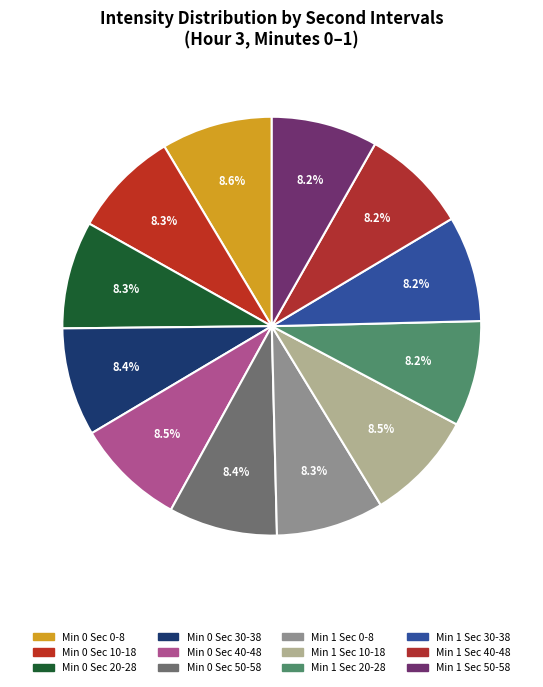

How many slices are in this pie chart?

12